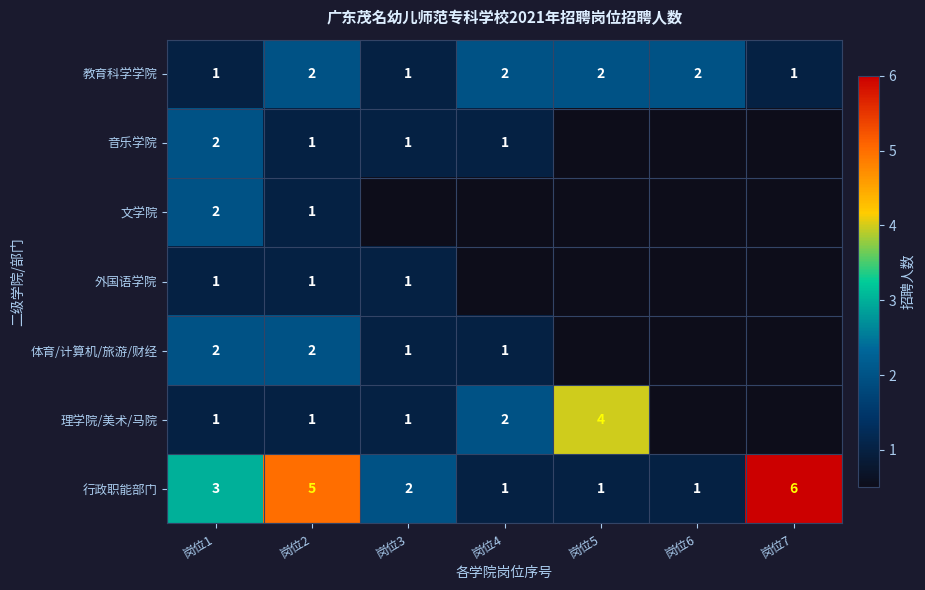

Which has a higher value, 岗位7 or 岗位6?

岗位6